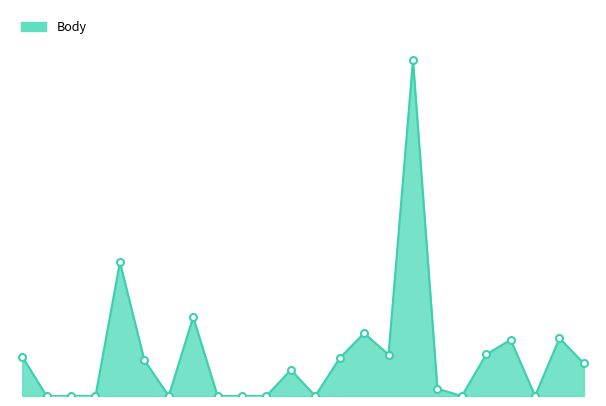

Reading left to right, list all the values displayed in this chart.

548	0	0	0	1861	499	0	1096	0	0	0	364	0	527	874	576	4669	101	0	578	782	0	804	452